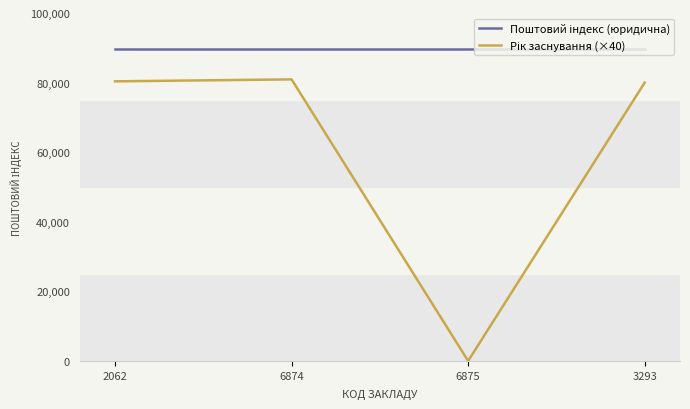

What is the spread (max minus min) of values at 3293?

9600